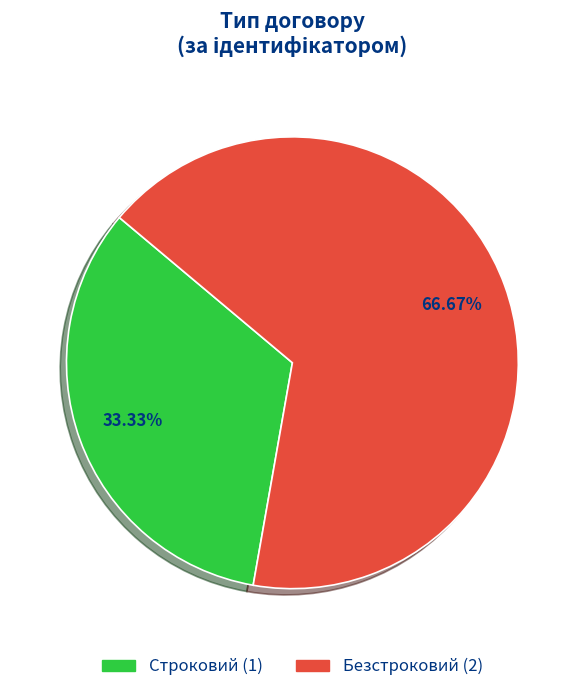

Rank the categories by value from lowest to highest.

Строковий, Безстроковий